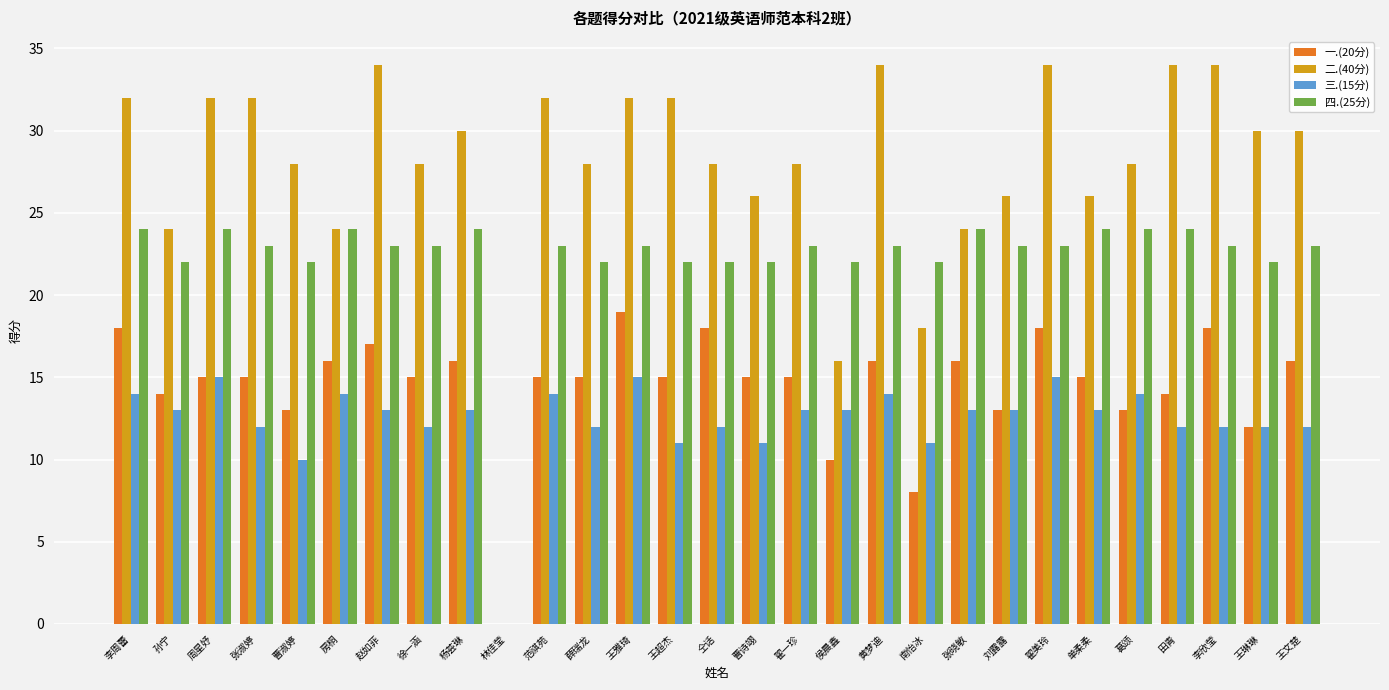

Is the value of 二.(40分) at 曹诗翊 greater than the value of 四.(25分) at 李欣莹?

Yes